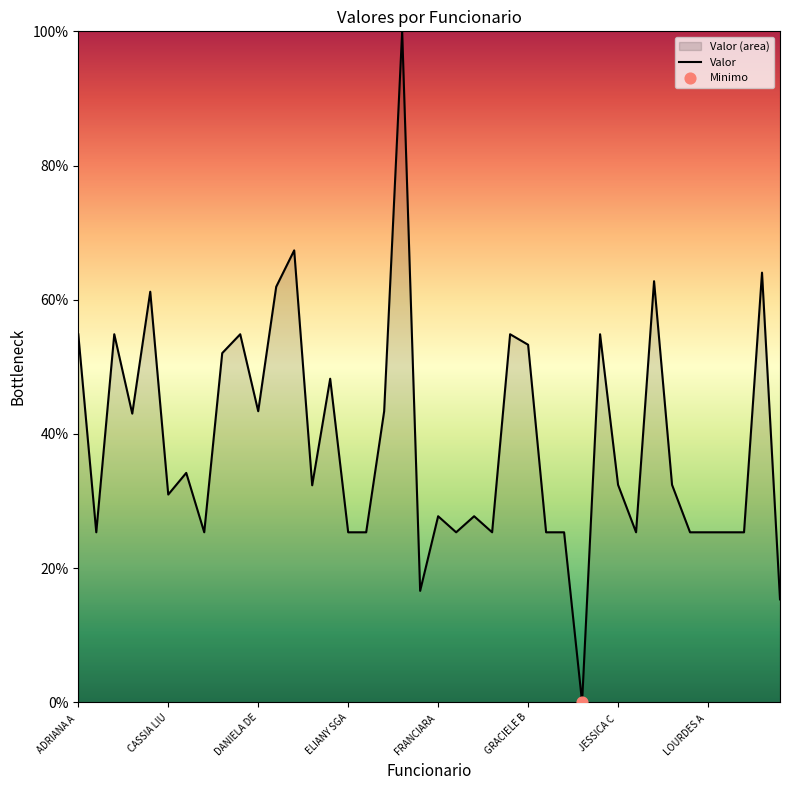

Which has a higher value, 19 or 34?

34